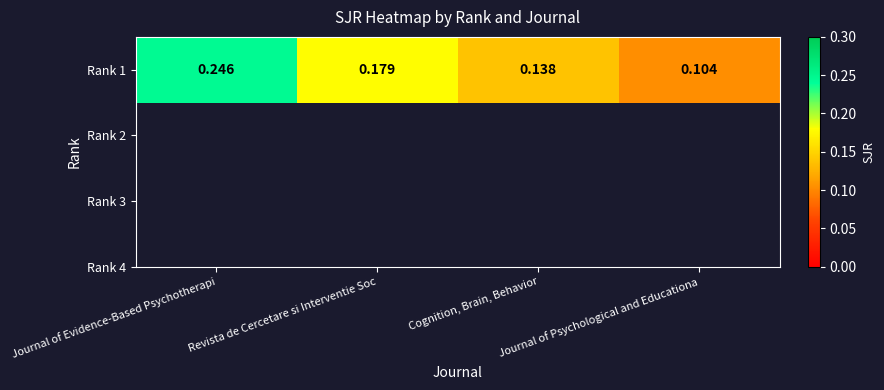

What is the sum of all values?

0.7